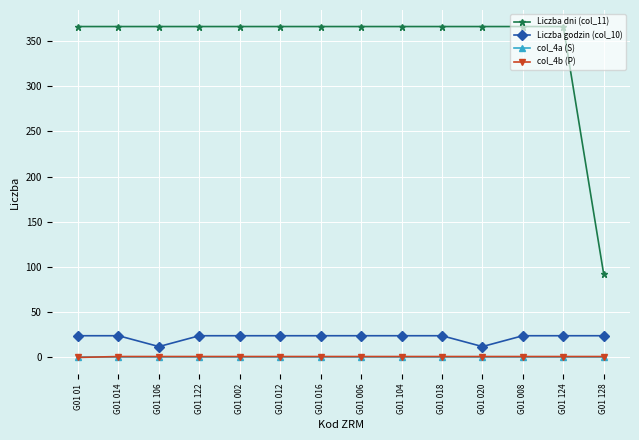

Where is the first local minimum for Liczba godzin (col_10)?

G01 106